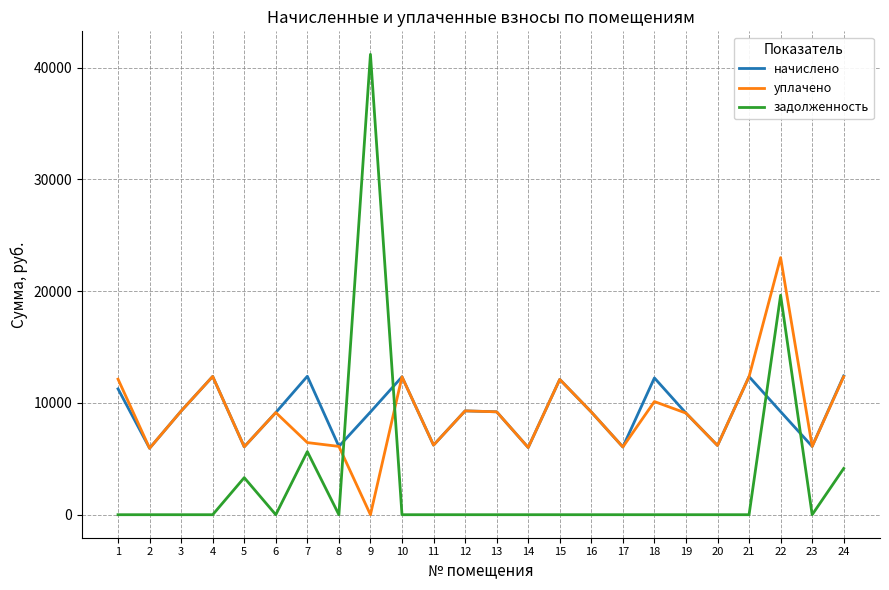

What is the difference between the maximum and minimum values in the задолженность series?

41192.1